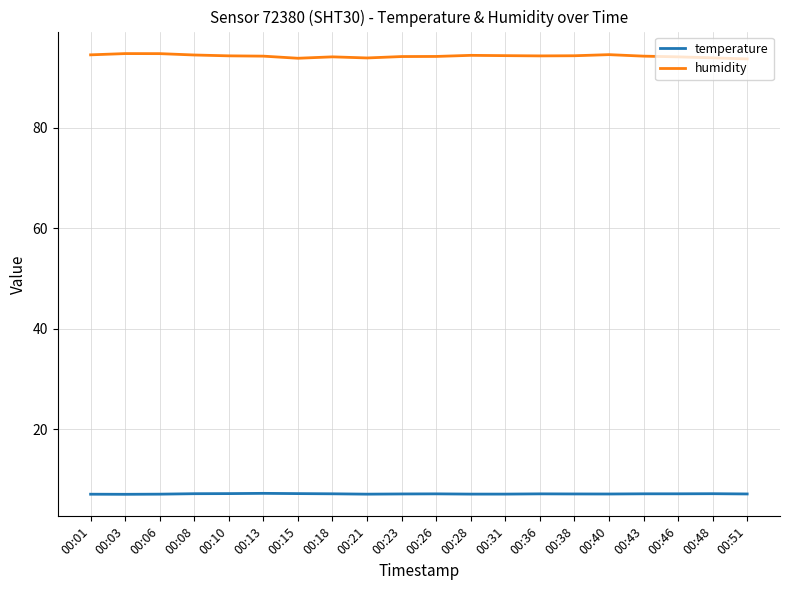

What is the highest value of the humidity series?

94.8